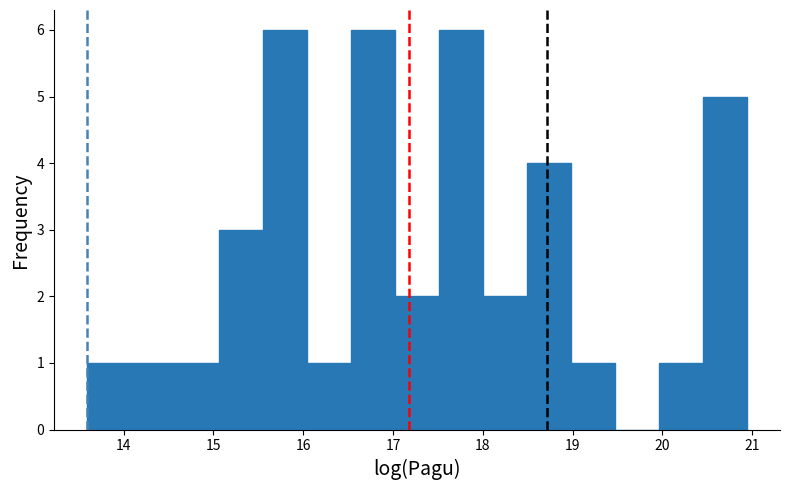

Reading left to right, list every bar in this chart as the range it spans on the x-axis followed by its height. Neither the bar edges nor the heights are printed on the chart, so give them approximately, as read against the axes.

13.6 to 14.1: 1
14.1 to 14.6: 1
14.6 to 15.1: 1
15.1 to 15.6: 3
15.6 to 16.0: 6
16.0 to 16.5: 1
16.5 to 17.0: 6
17.0 to 17.5: 2
17.5 to 18.0: 6
18.0 to 18.5: 2
18.5 to 19.0: 4
19.0 to 19.5: 1
19.5 to 20.0: 0
20.0 to 20.5: 1
20.5 to 20.9: 5